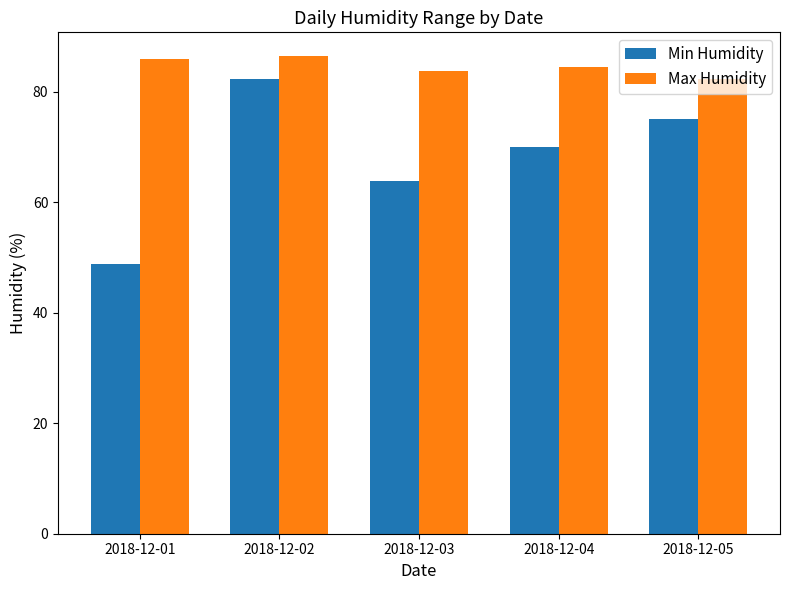

What are all the series names shown in the legend?

Min Humidity, Max Humidity